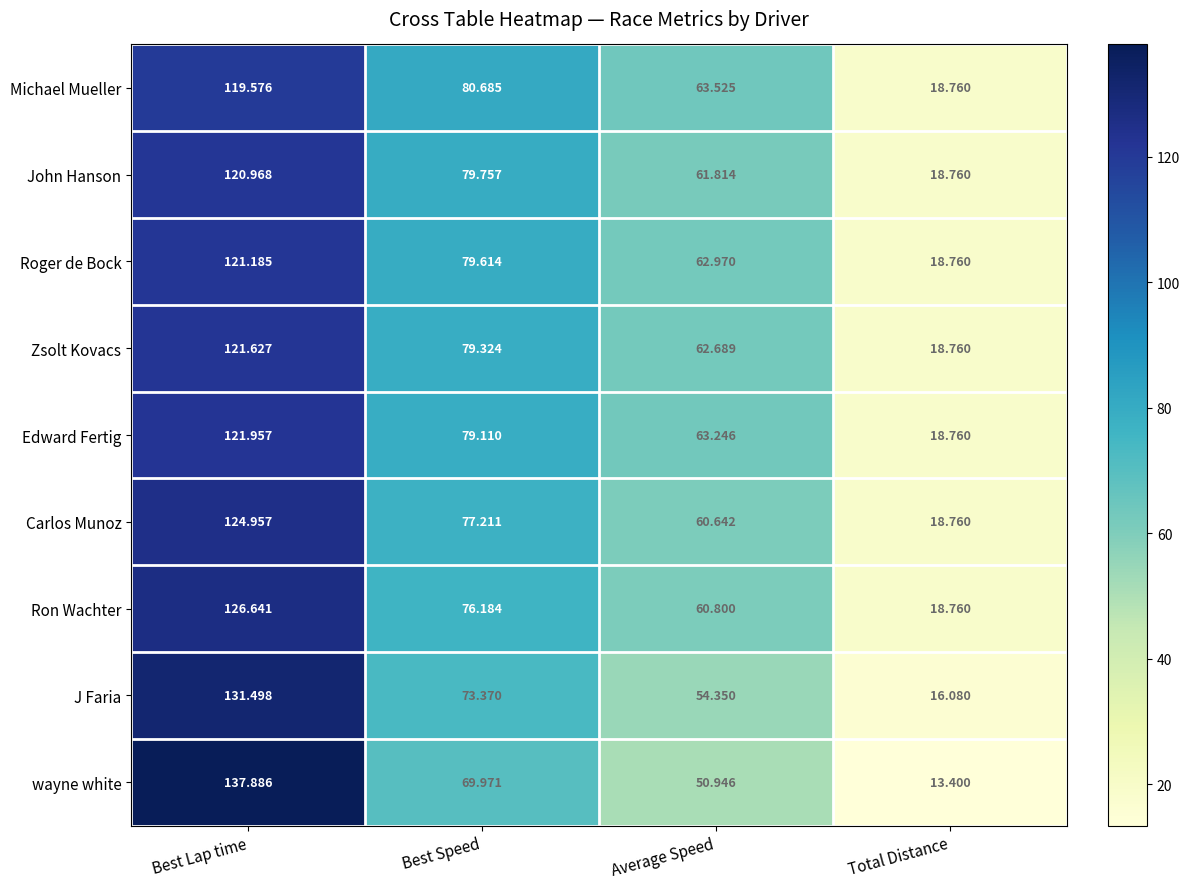

Which series has the largest range (max minus min)?

wayne white